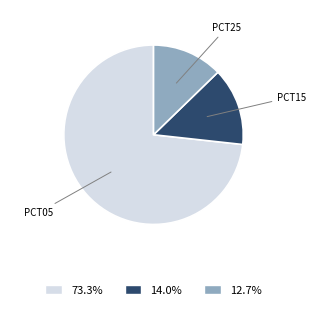

Combined, do 12.7% and 14.0% account for over 50%?

No